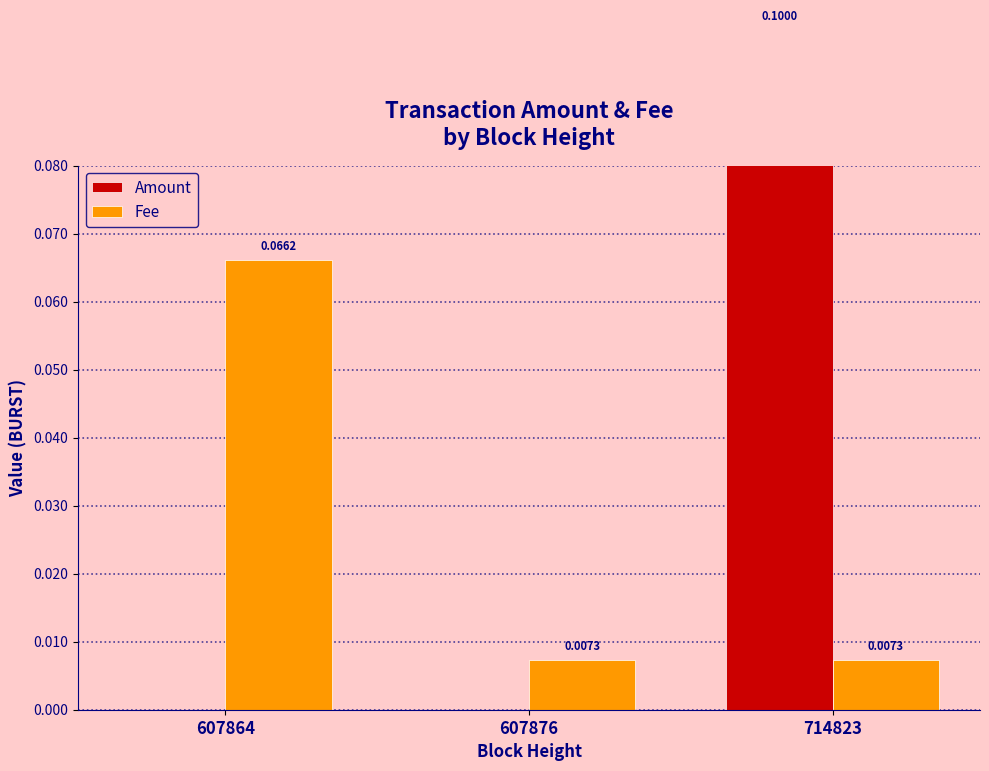

Between 607864 and 607876, which series saw the biggest shift?

Fee